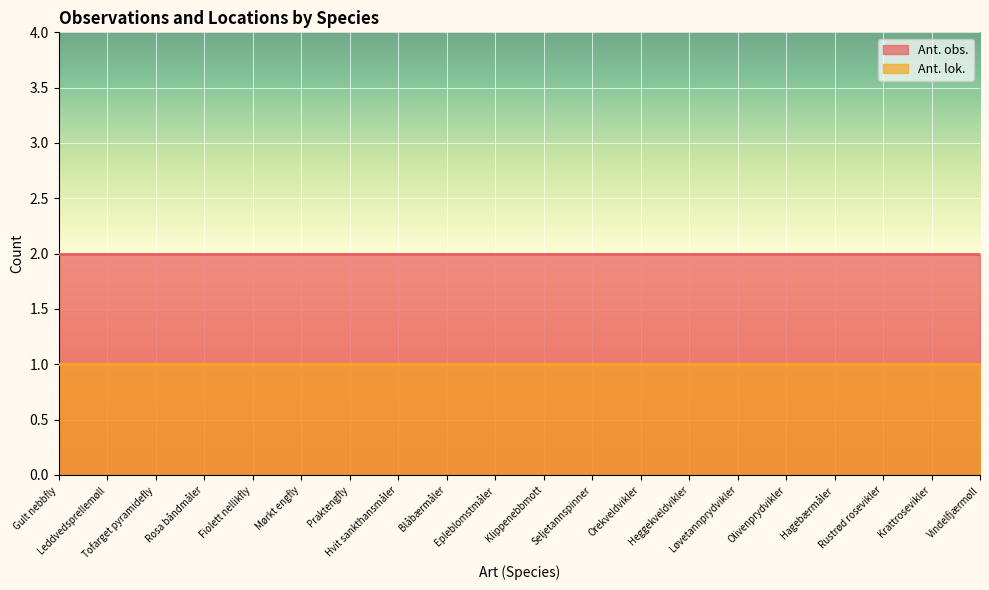

What is the sum of the Ant. obs. values at Fiolett nellikfly and Seljetannspinner?

4